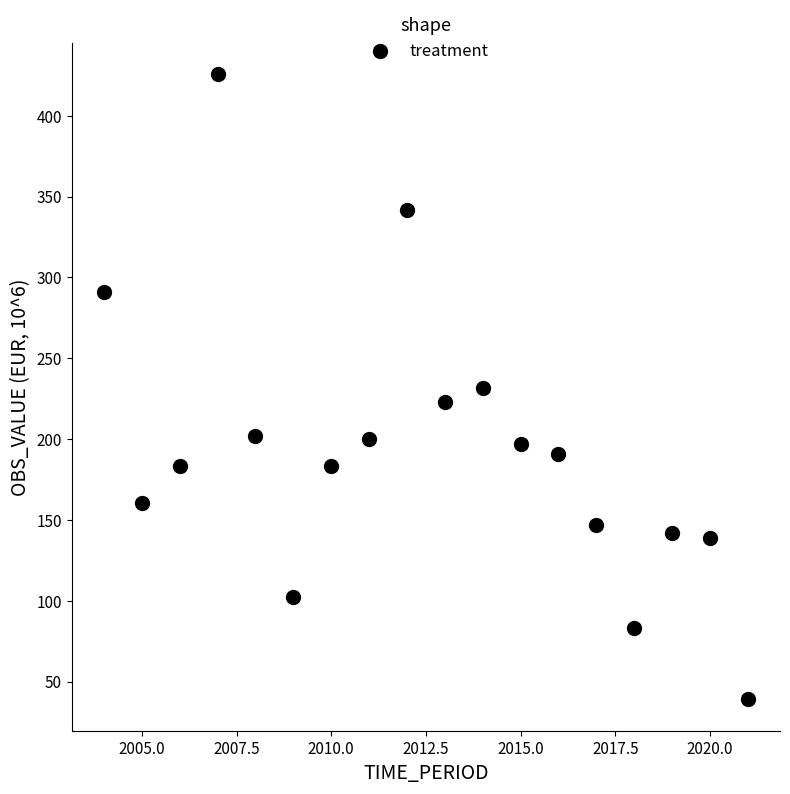

What is the range of Y values (max minus min)?

386.9